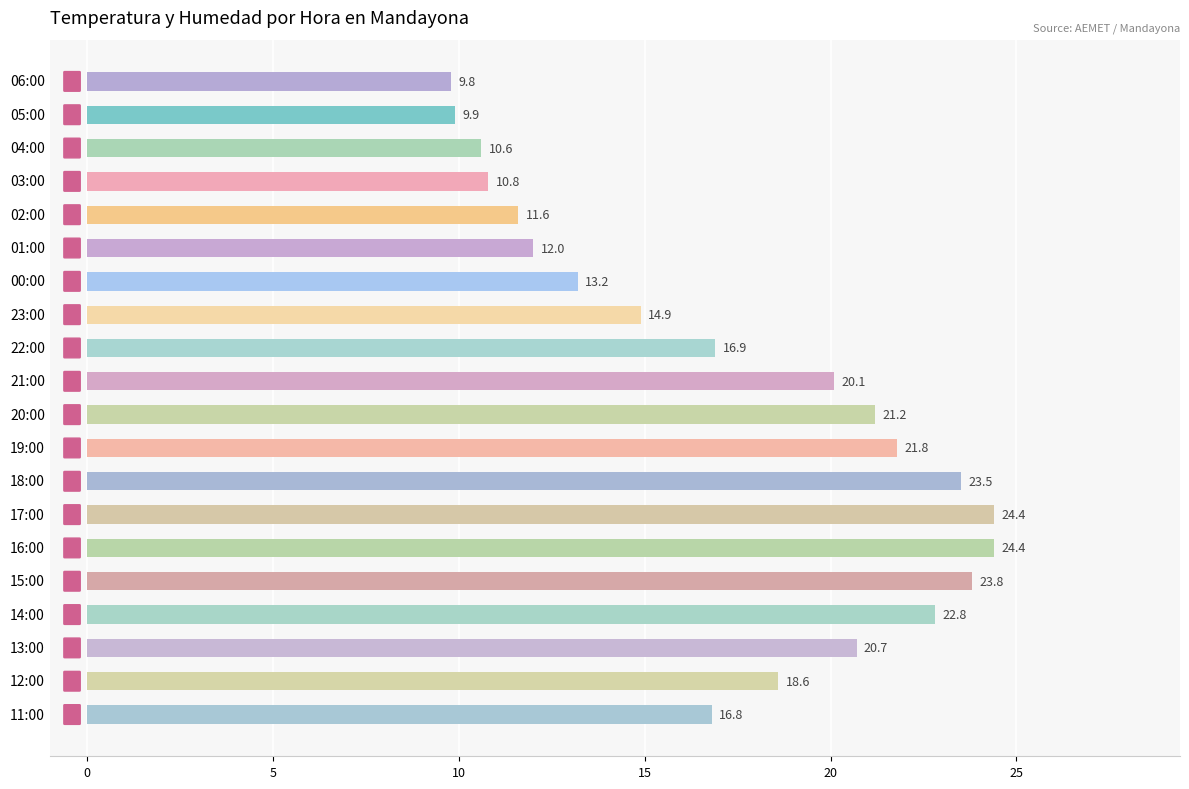

Are the bars grouped side by side (vs. stacked)?

No